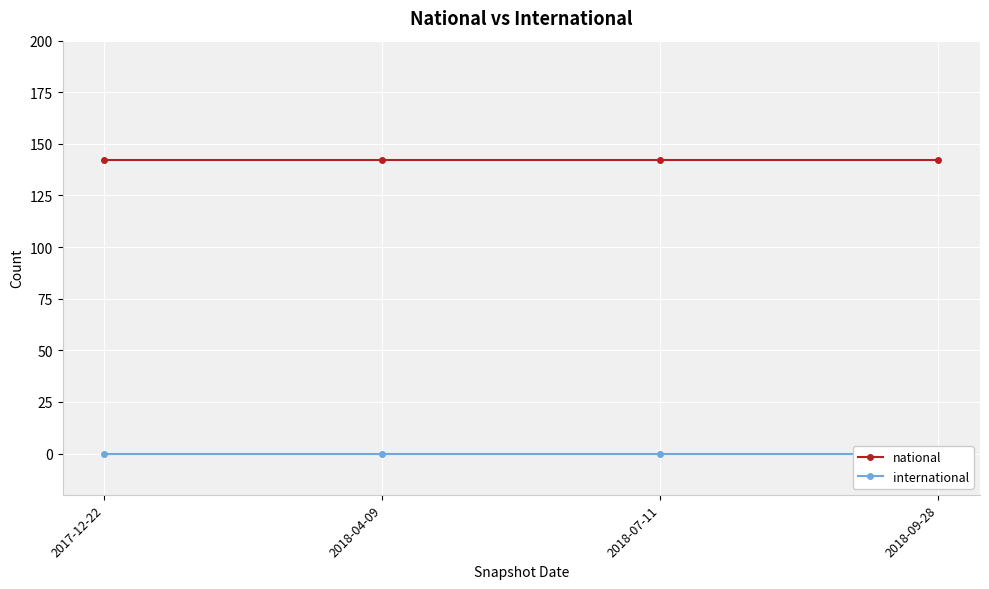

True or false: international and national intersect in this chart.

False